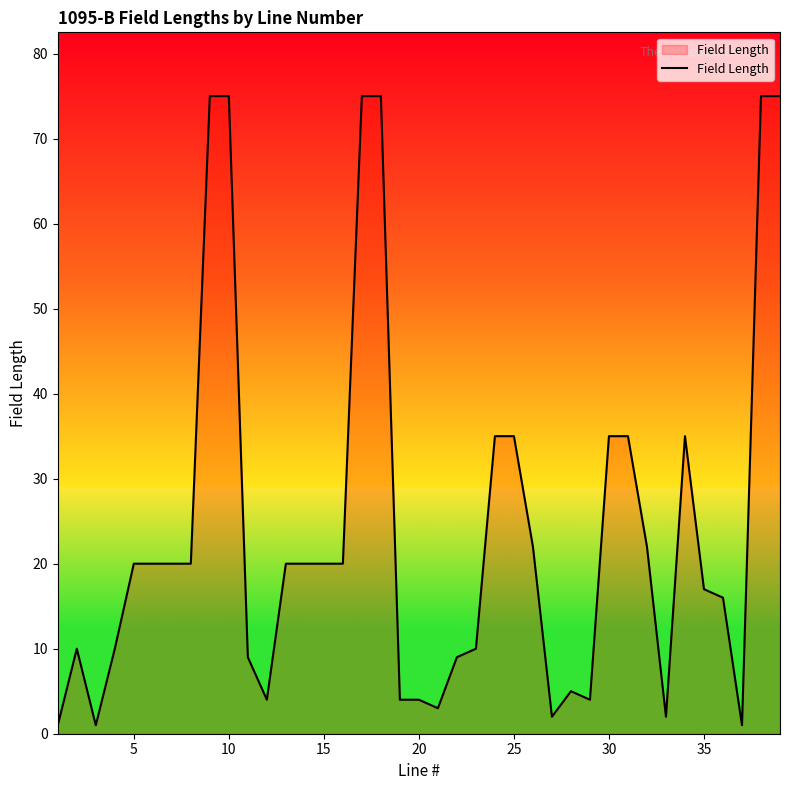

How many lines are shown in the chart?

1